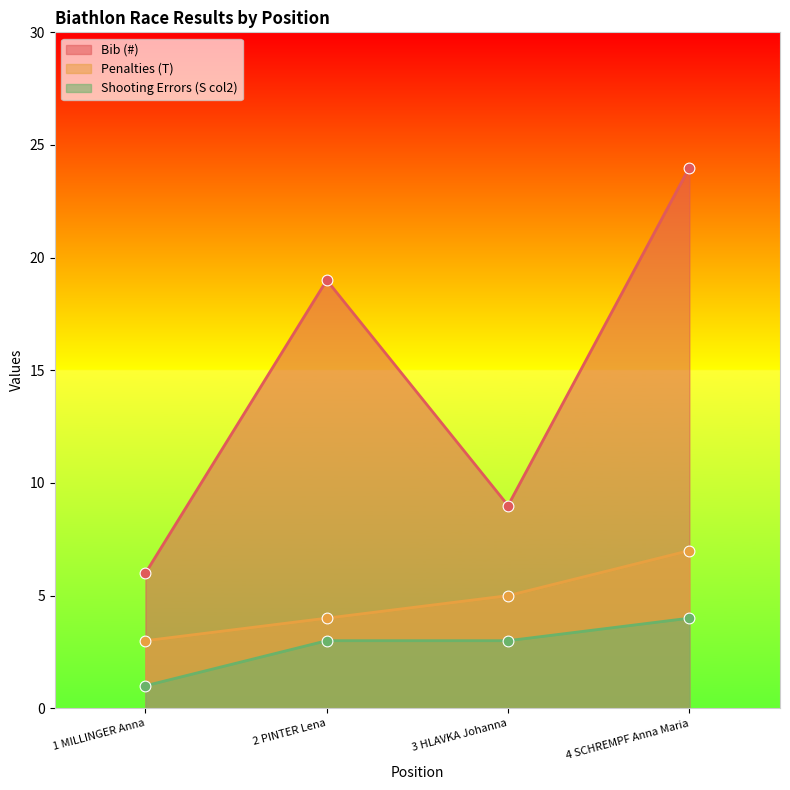

What is the total value across all series at 3 HLAVKA Johanna?

17